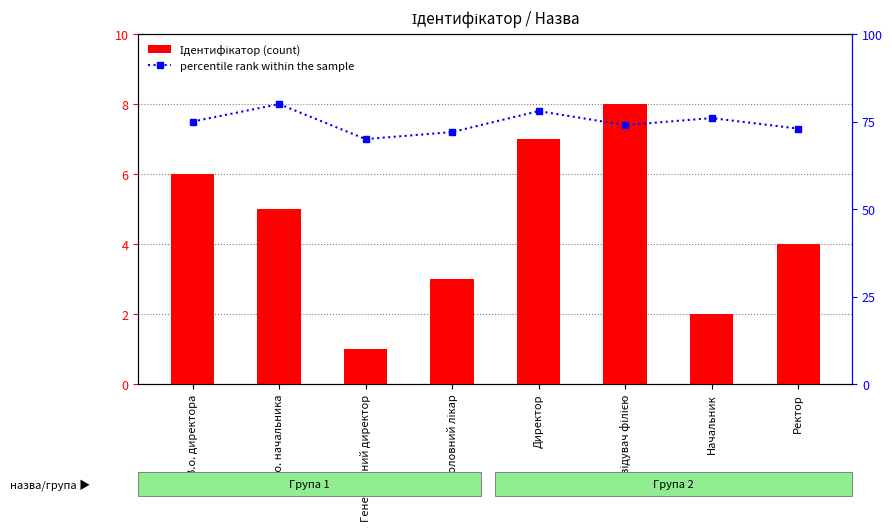

What is the label of the 4th bar from the left?

Головний лікар